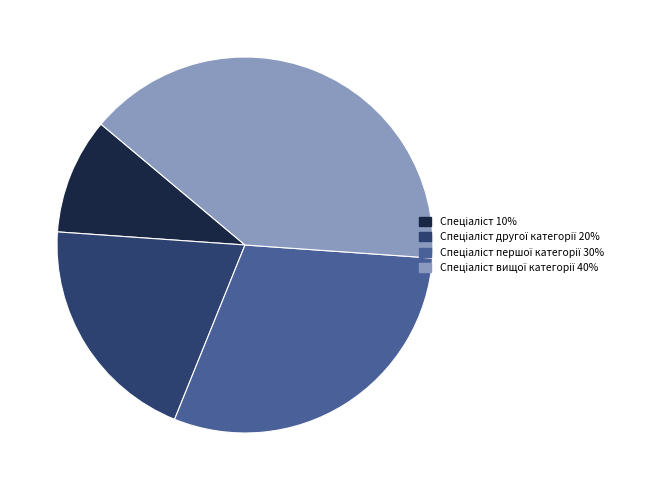

Does any single category account for the majority?

No